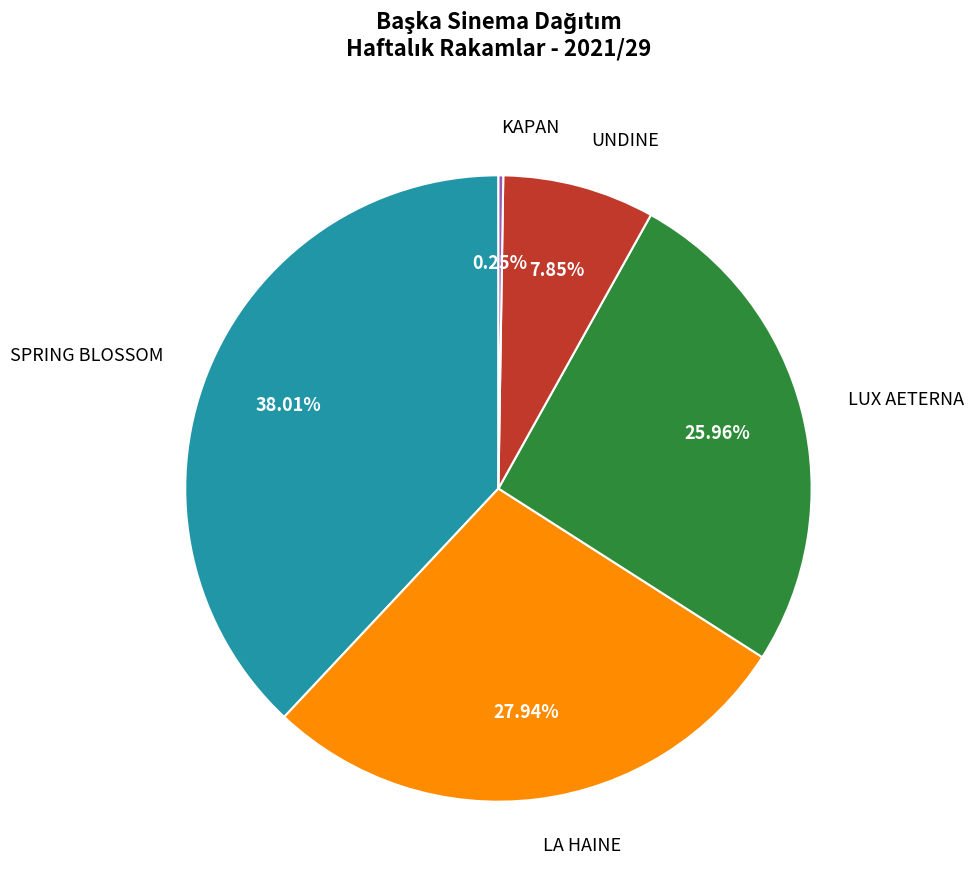

Approximately how many times larger is the value at LUX AETERNA compared to UNDINE?

3.3